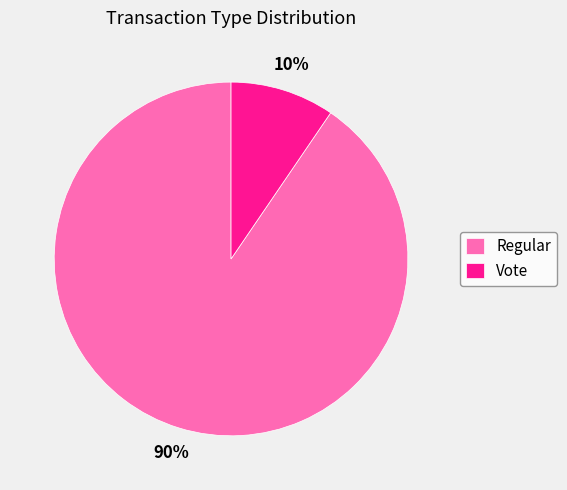

Which category has the biggest portion of the pie?

Regular